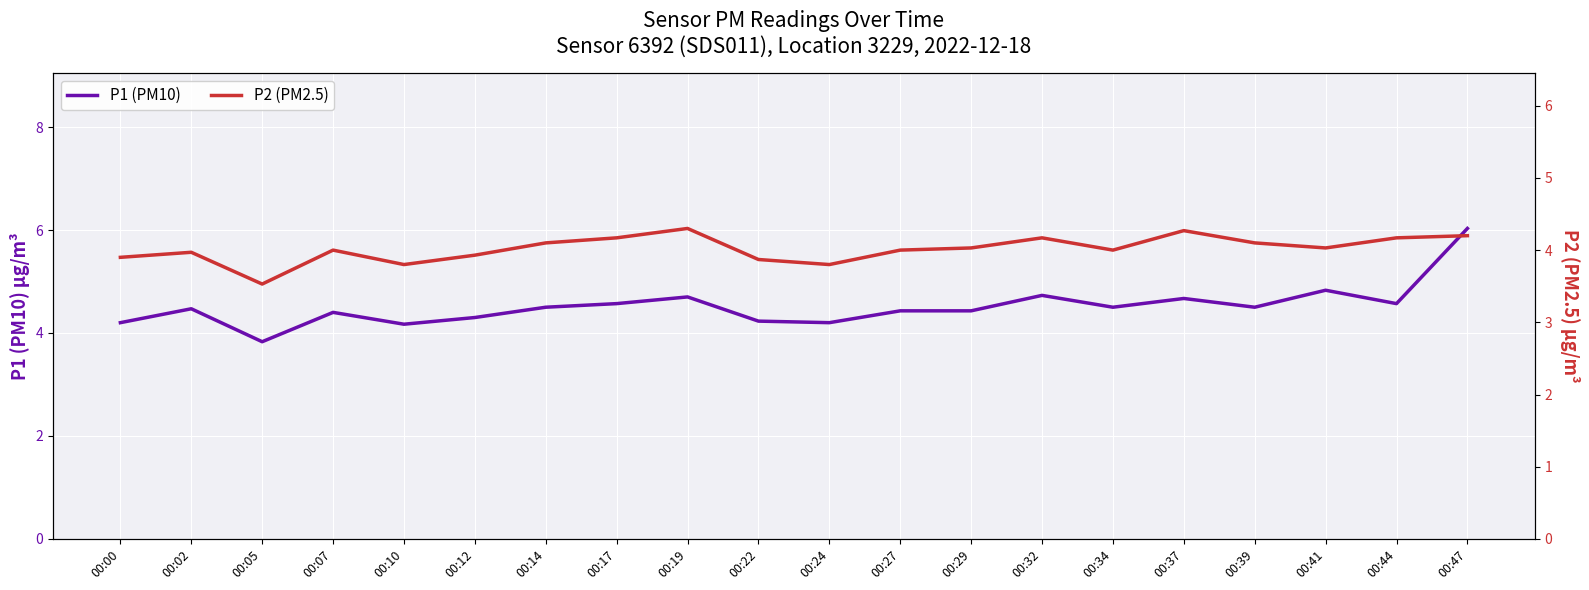

True or false: P1 (PM10) and P2 (PM2.5) intersect in this chart.

False